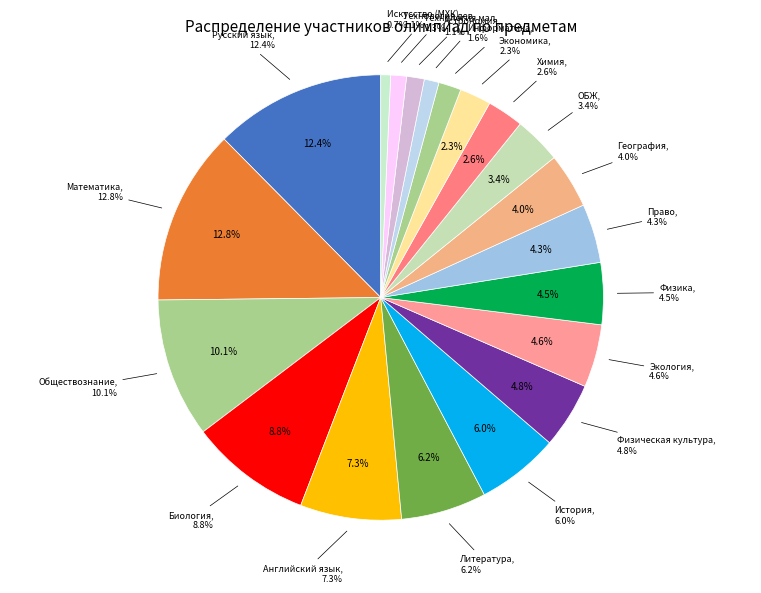

How many segments does this pie chart have?

20